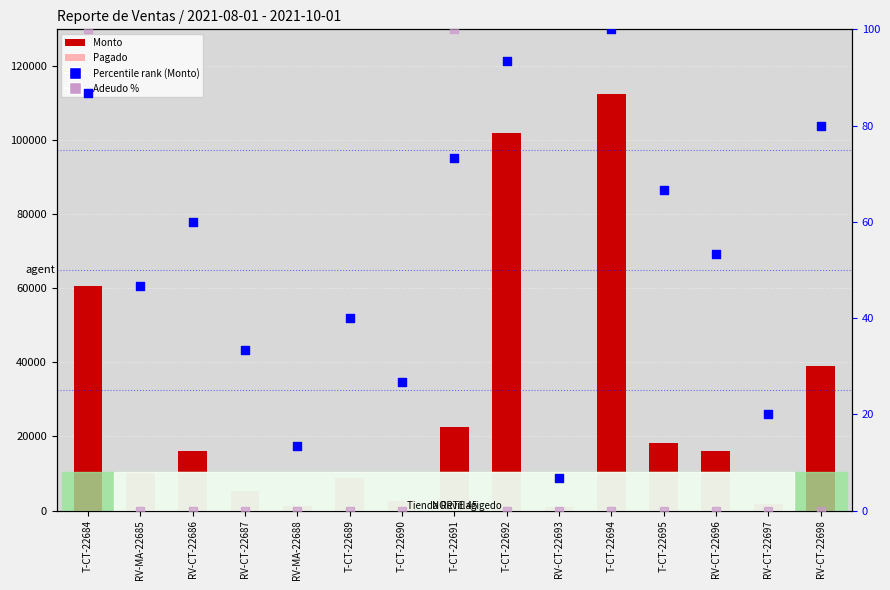

Which series reaches the minimum Y coordinate?

Pagado